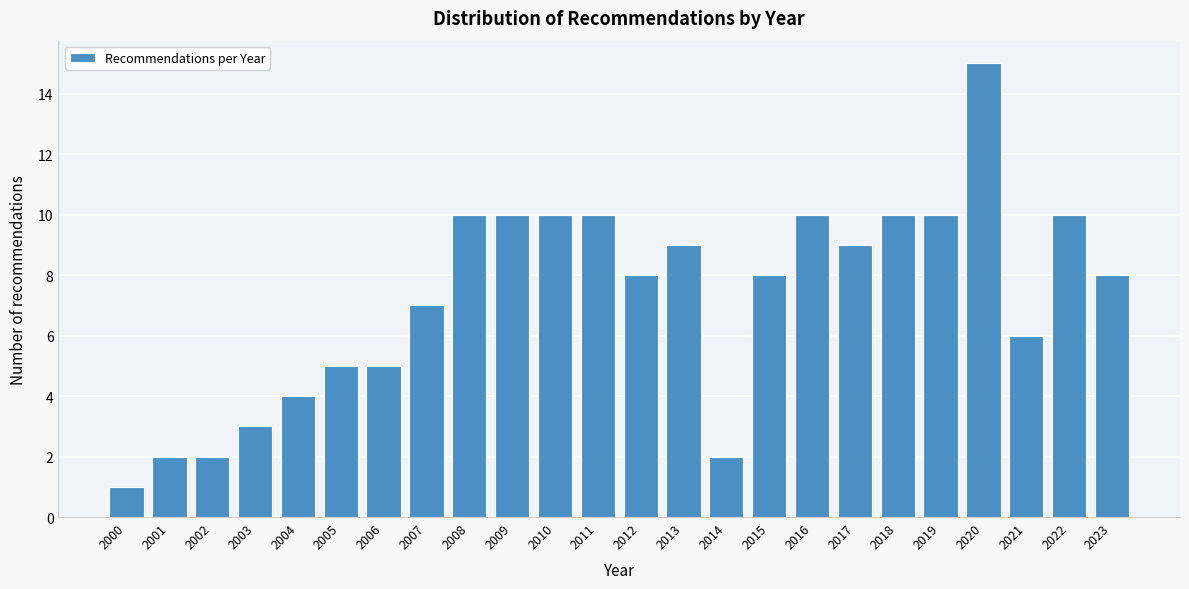

Reading left to right, extract all data points from this chart.

1	2	2	3	4	5	5	7	10	10	10	10	8	9	2	8	10	9	10	10	15	6	10	8